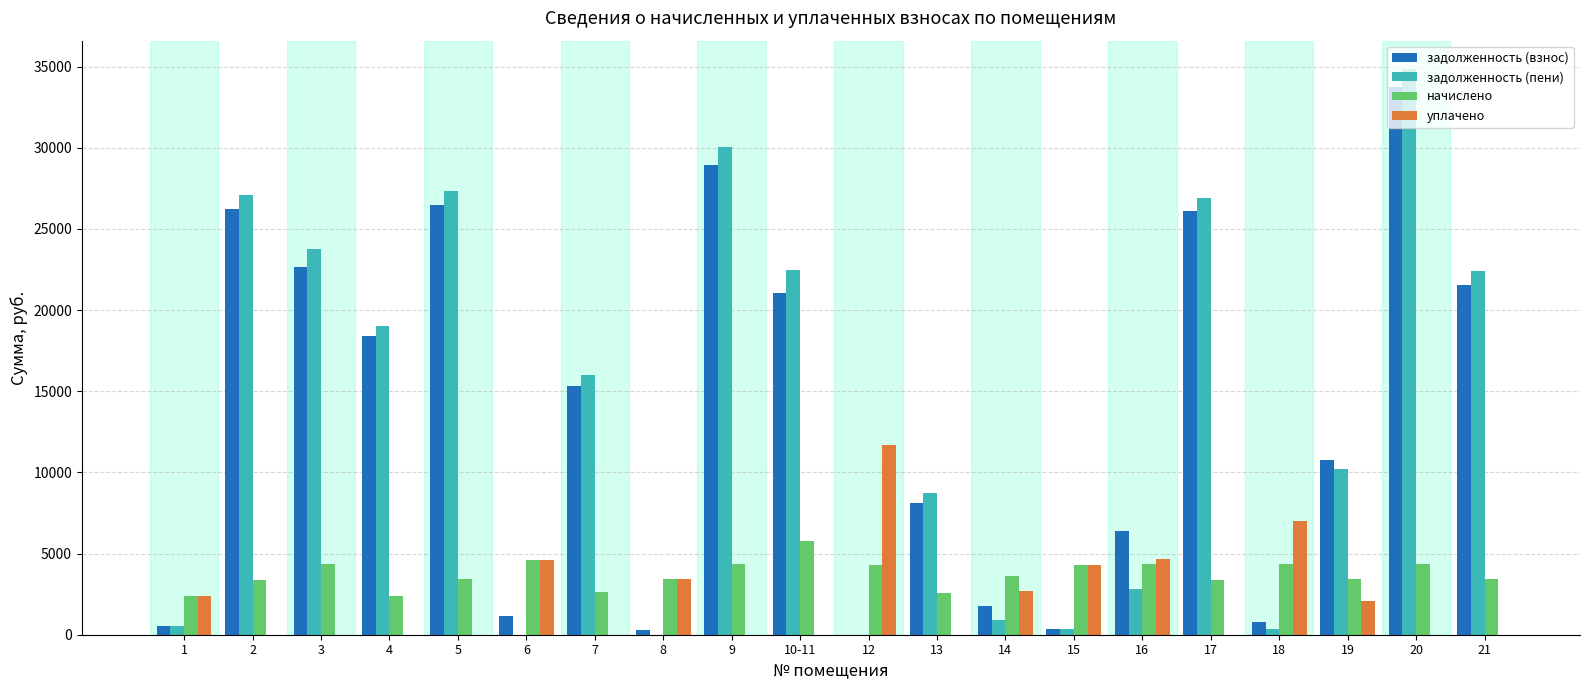

What is the average value of the задолженность (пени) series?

13687.2